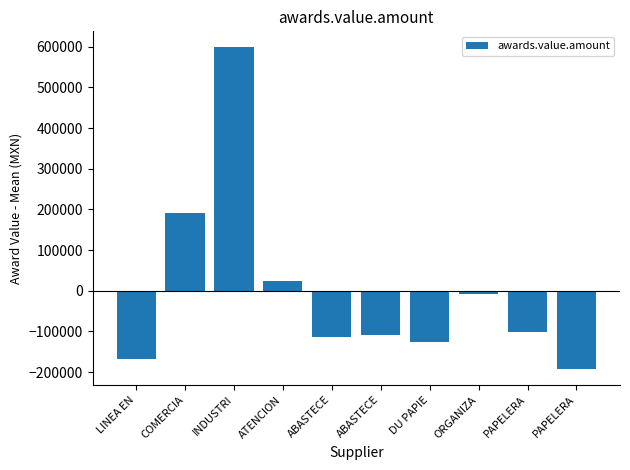

How many data points does each series have?

10